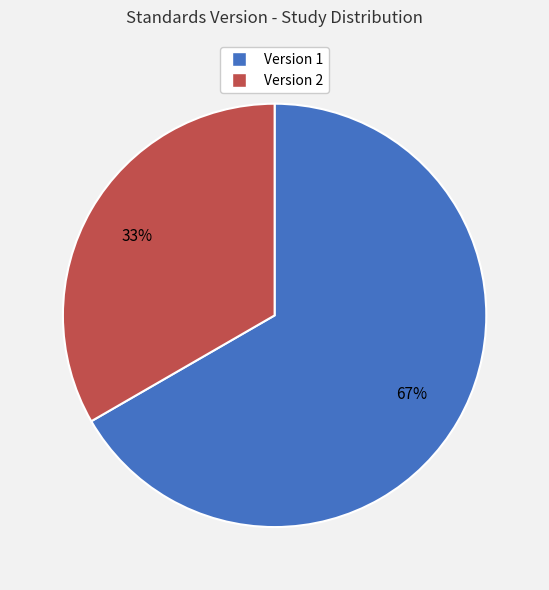

Is there a majority slice in this chart?

Yes